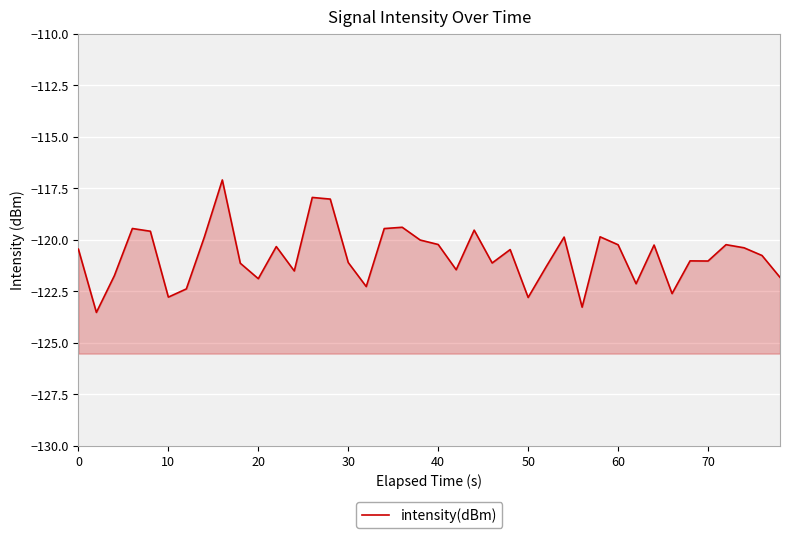

What is the value of the 5th point from the left?

-119.6